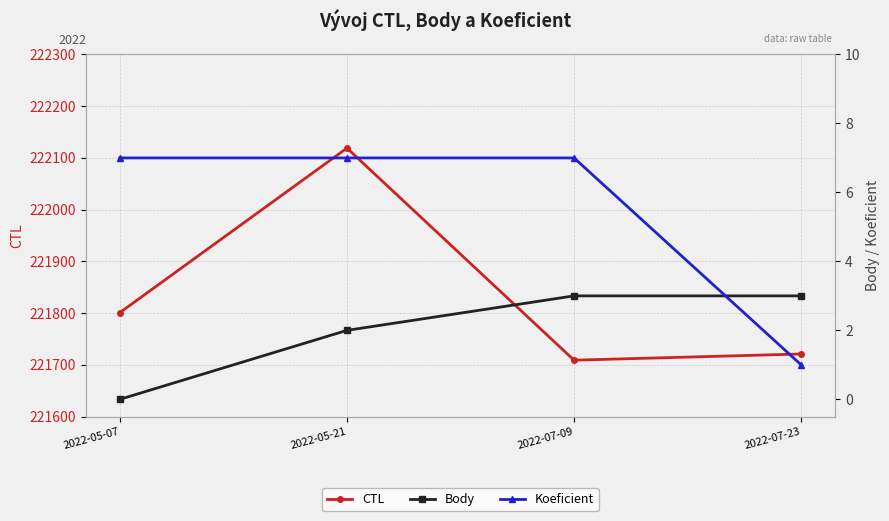

What is the label of the 1st point from the right?

2022-07-23